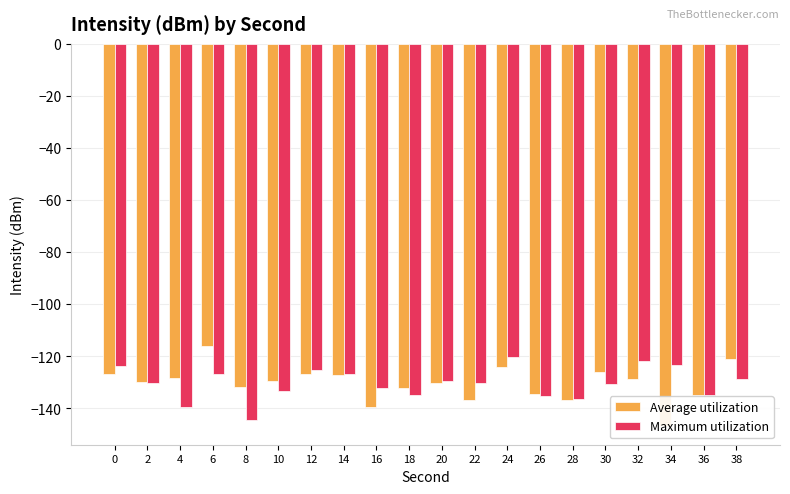

How many values in the Average utilization series exceed -129?

9